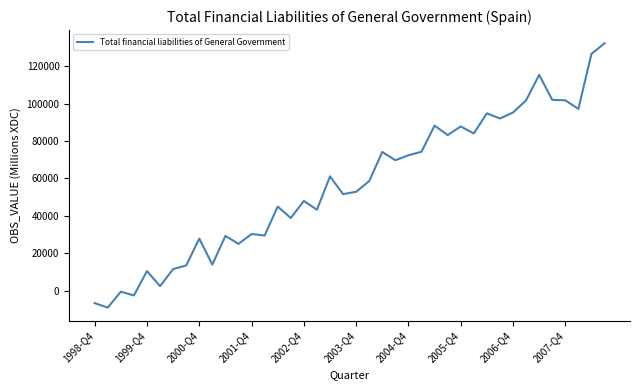

What is the greatest value displayed?

132181